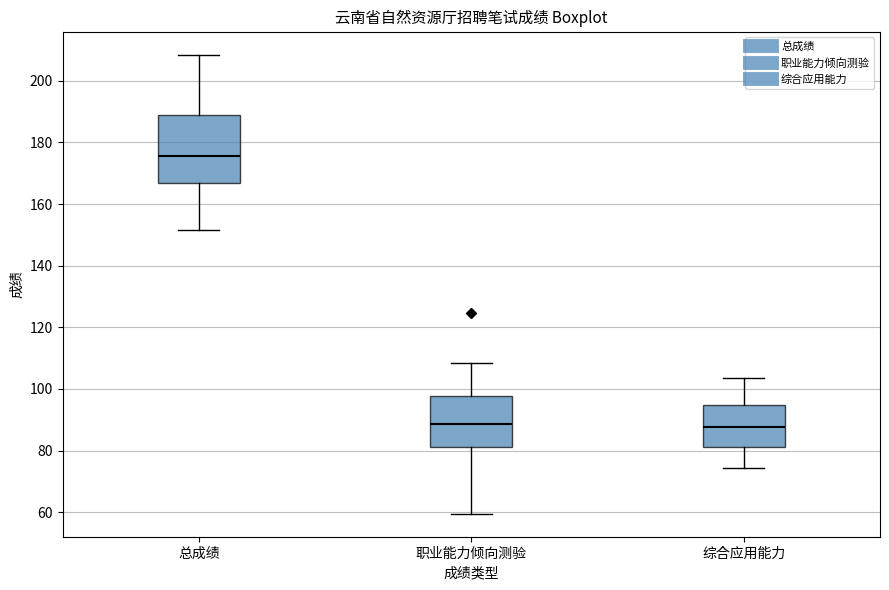

Where does the upper whisker of the box for 总成绩 end on the y-axis? The values are not printed on the chart, so give them approximately, as read against the axis.

208